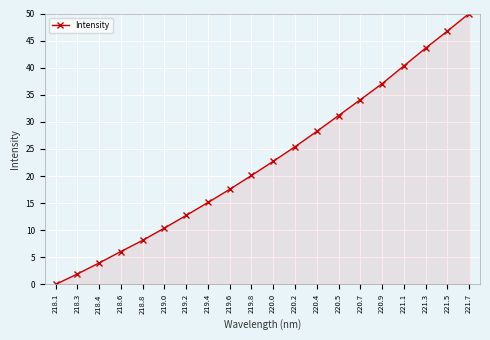

Count the number of data series in this chart.

1